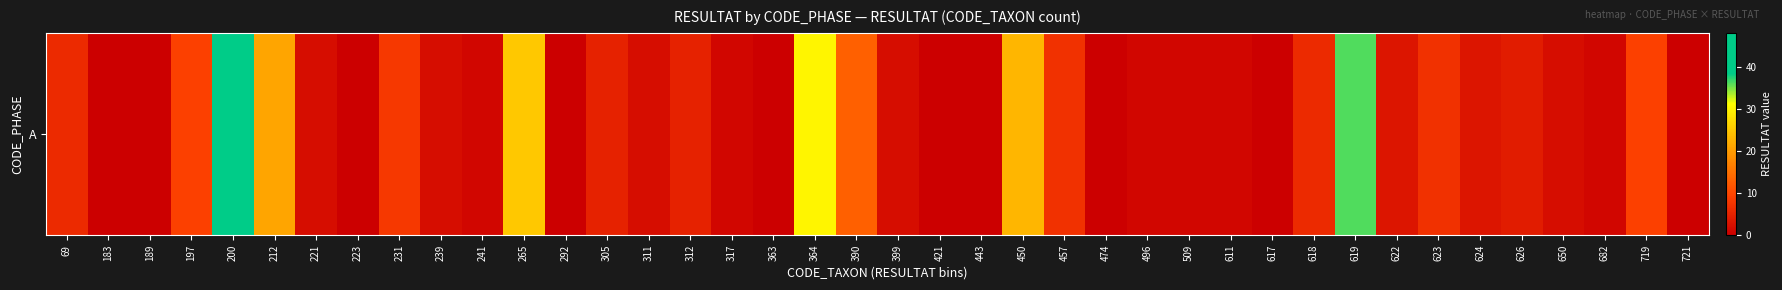

Approximately how many times larger is the value at 650 compared to 611?

2.0